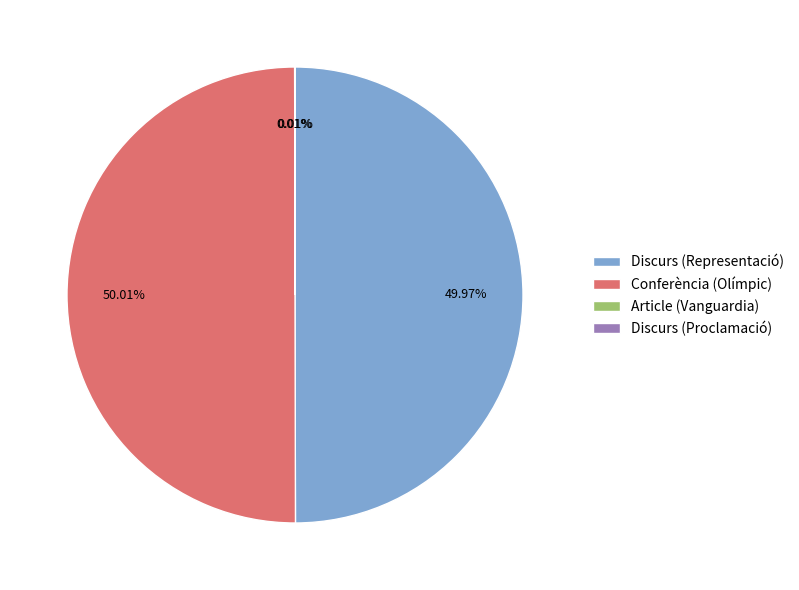

Is the sum of Conferència (Olímpic) and Discurs (Representació) greater than half?

Yes